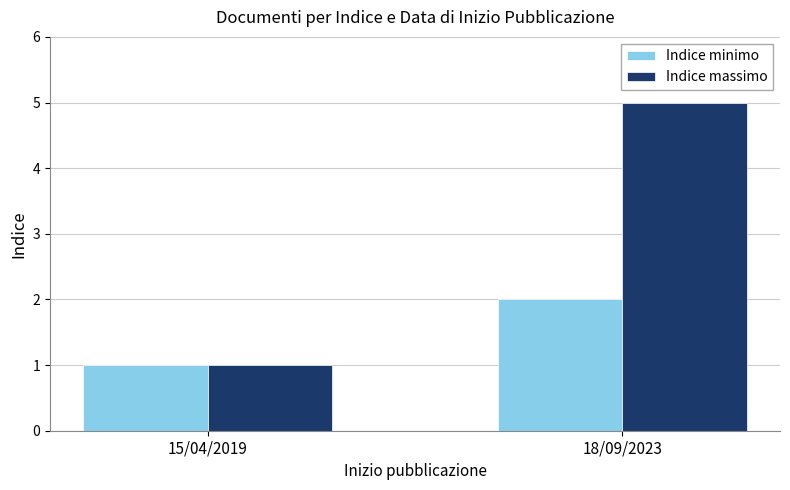

What is the smallest value displayed?

1